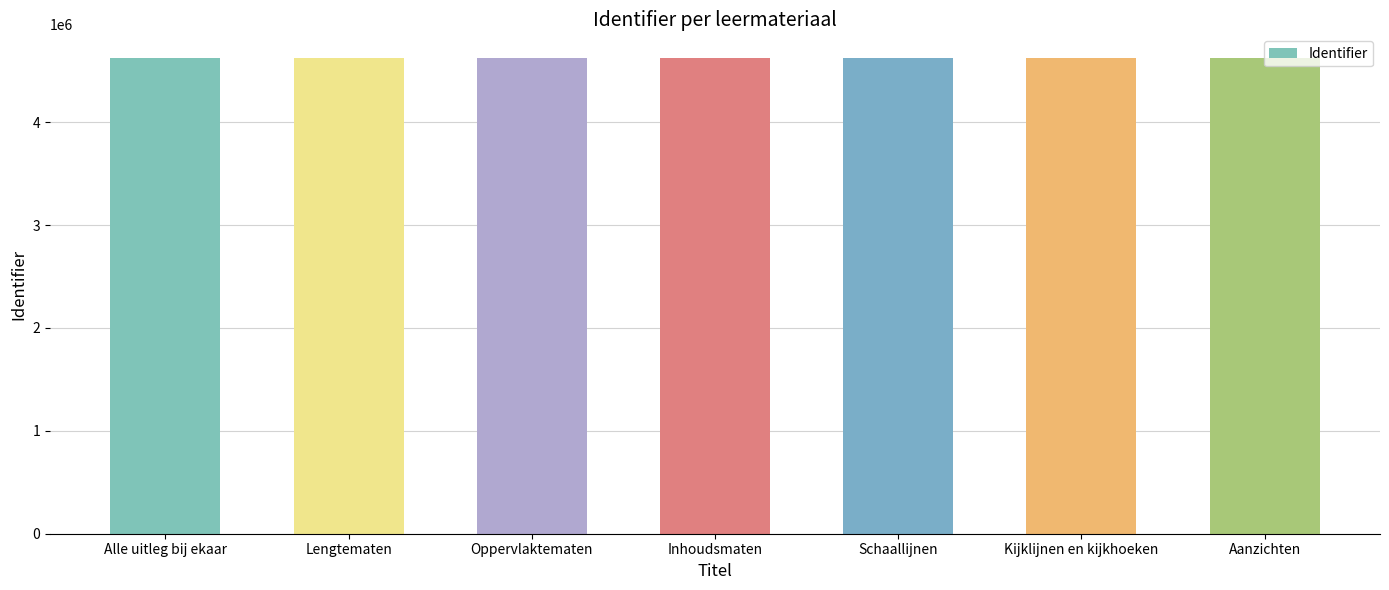

What is the ratio of the value at Lengtematen to the value at Oppervlaktematen?

1.0